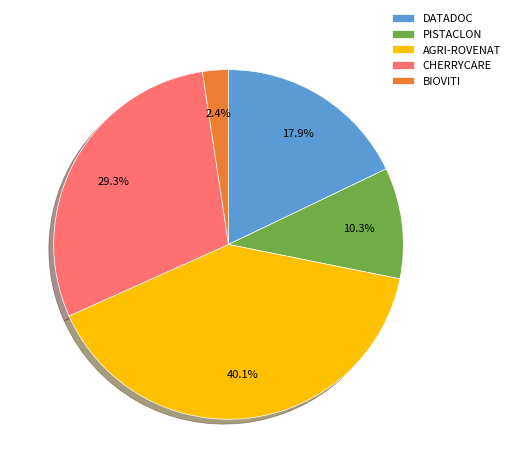

What percentage is NOT represented by CHERRYCARE?

70.7%